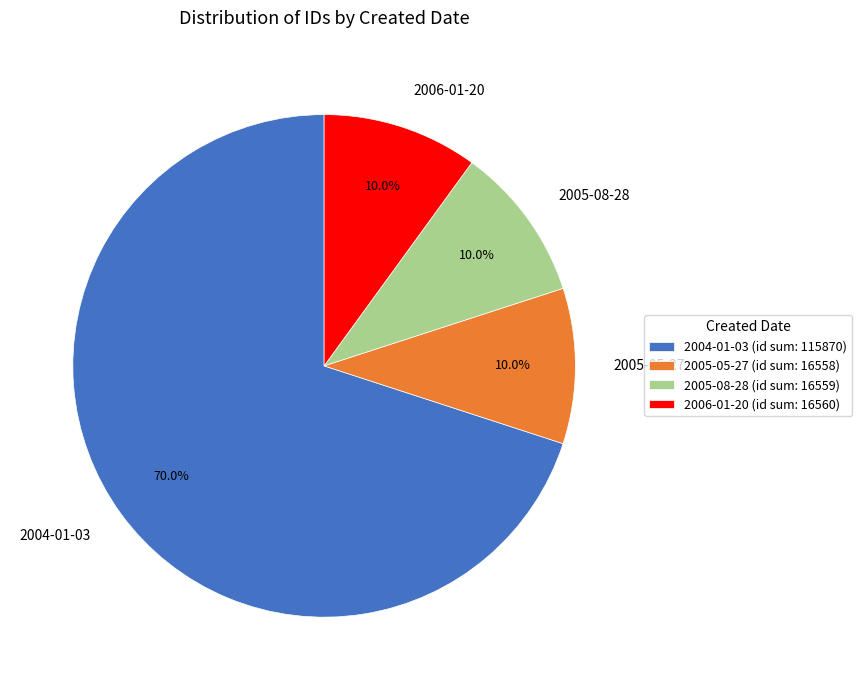

What percentage is NOT represented by 2004-01-03?

30.0%